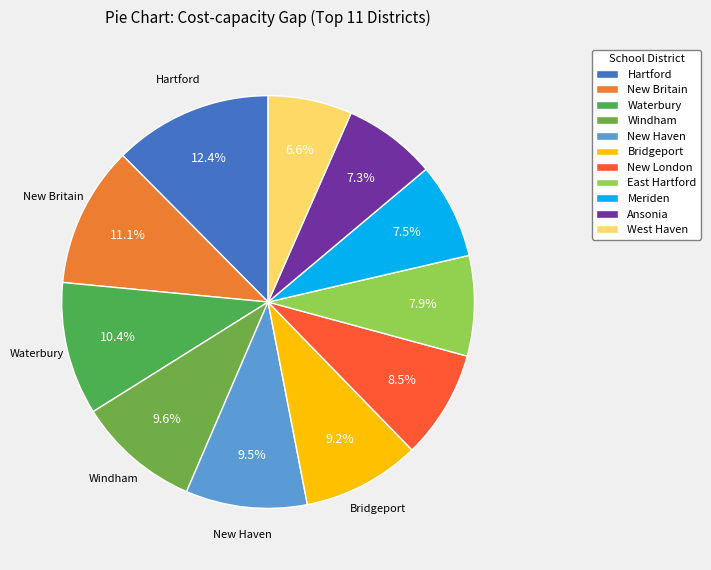

Count the number of slices in the pie.

11